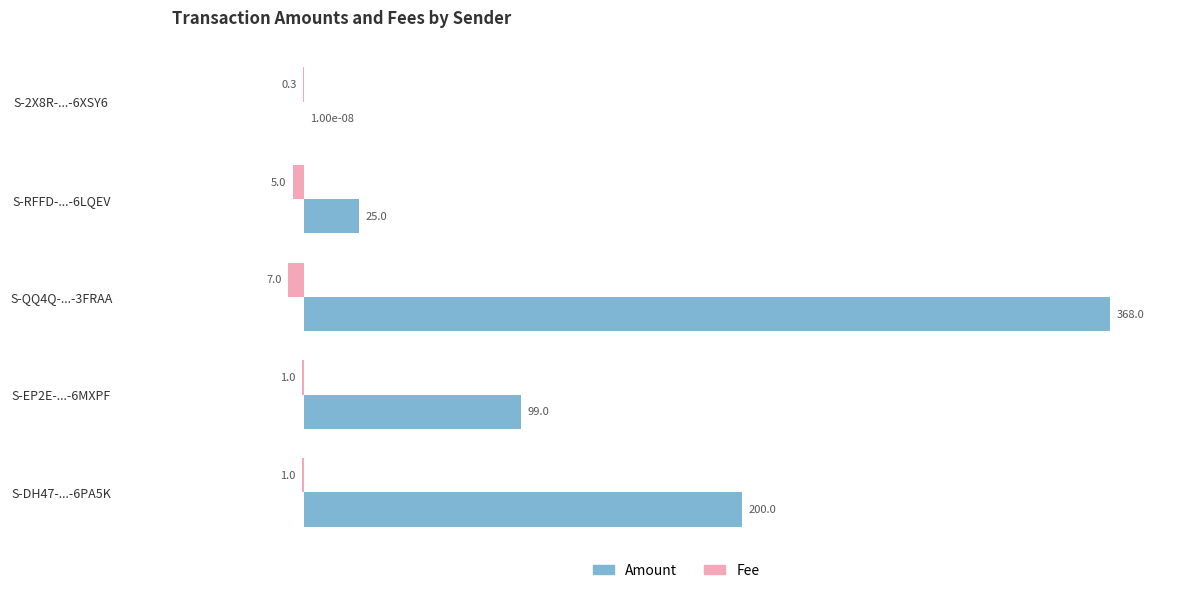

Which series has the largest total across all categories?

Amount